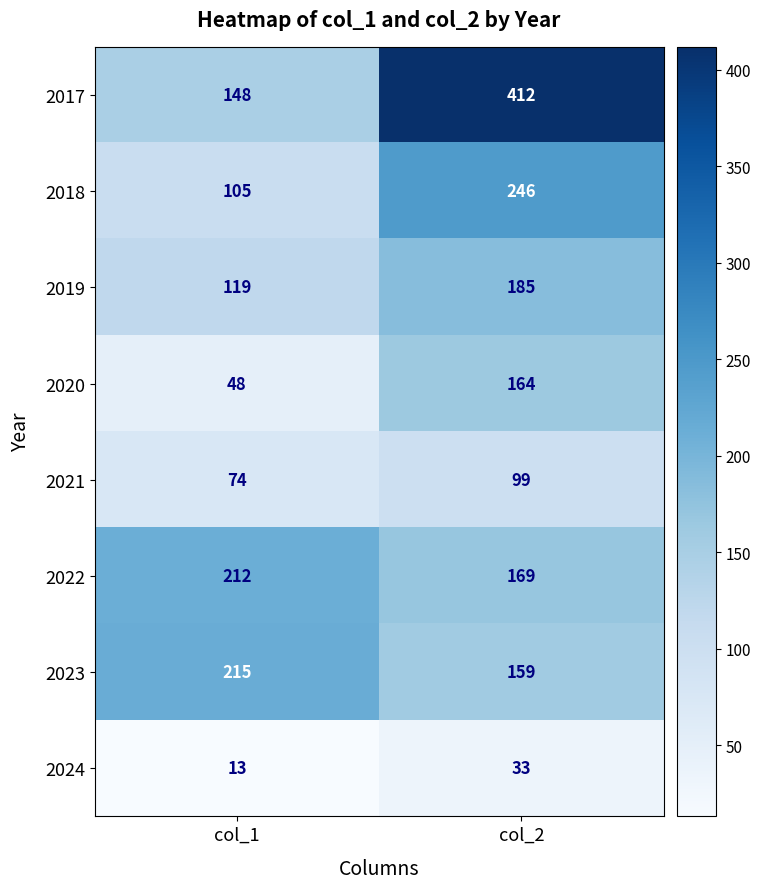

Which series has the largest total across all categories?

2017